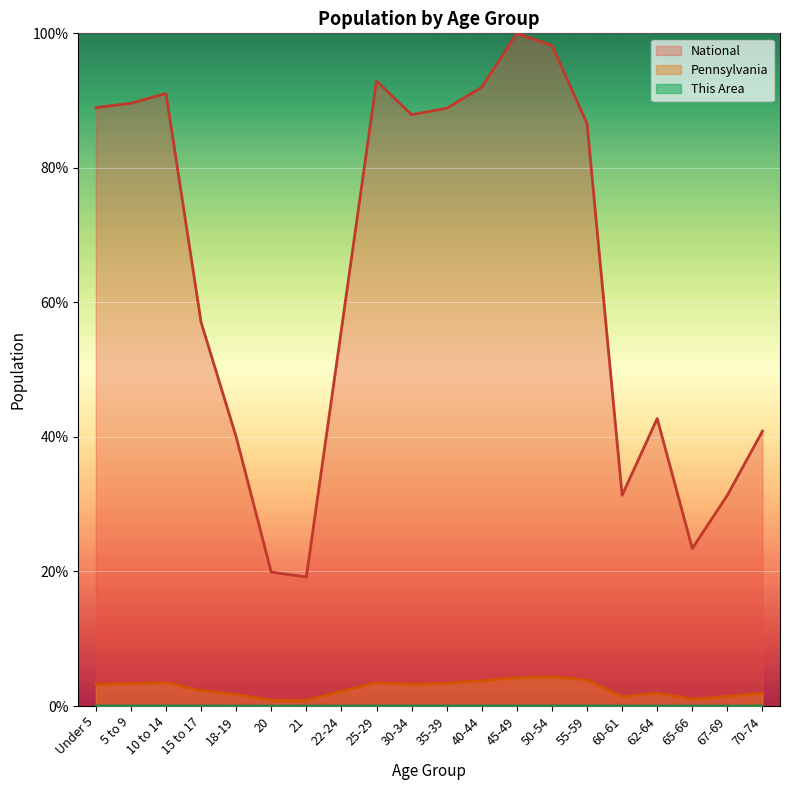

At which category is the sum across all series the highest?

45-49